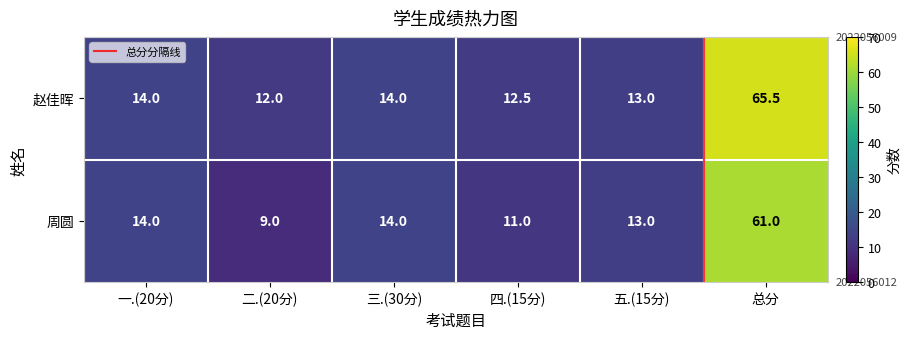

Which category has the lowest value across all series?

二.(20分)